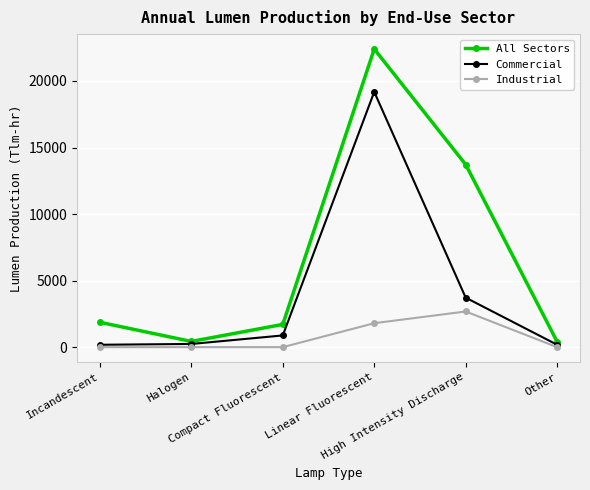

What value does the Commercial series have at Incandescent, to the nearest 100?

200